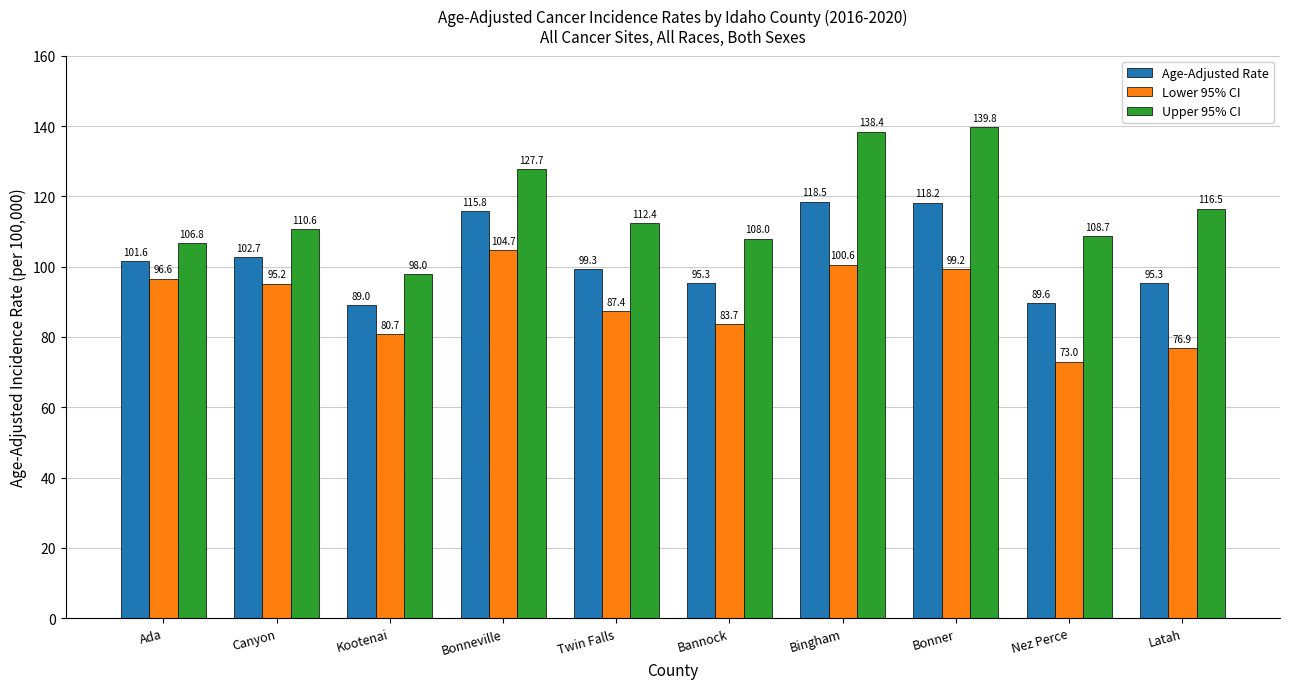

Rank the series at Bingham from highest to lowest value.

Upper 95% CI, Age-Adjusted Rate, Lower 95% CI